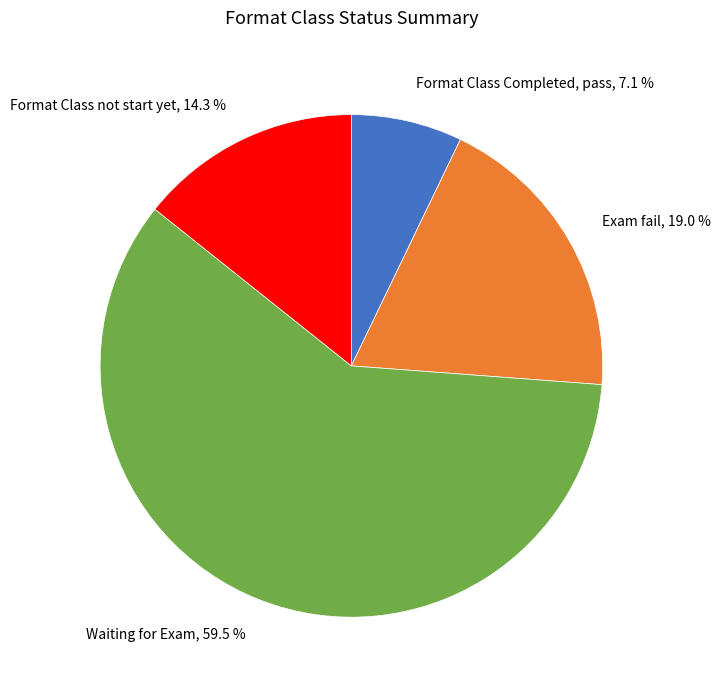

Do Format Class Completed, pass and Format Class not start yet together represent more than half of the pie?

No